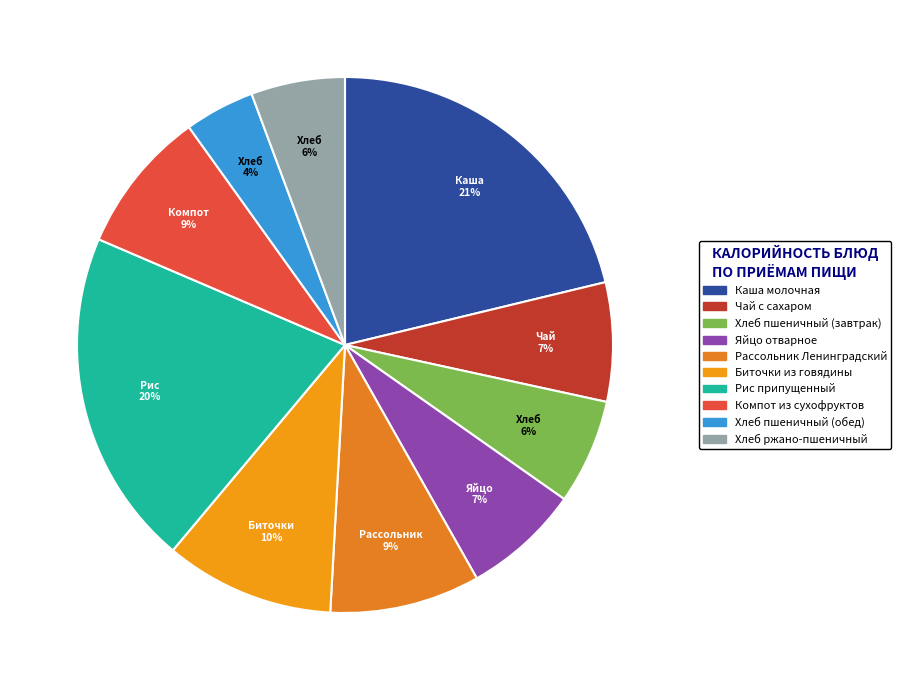

What percentage is the Рассольник Ленинградский slice, to the nearest percent?

9%